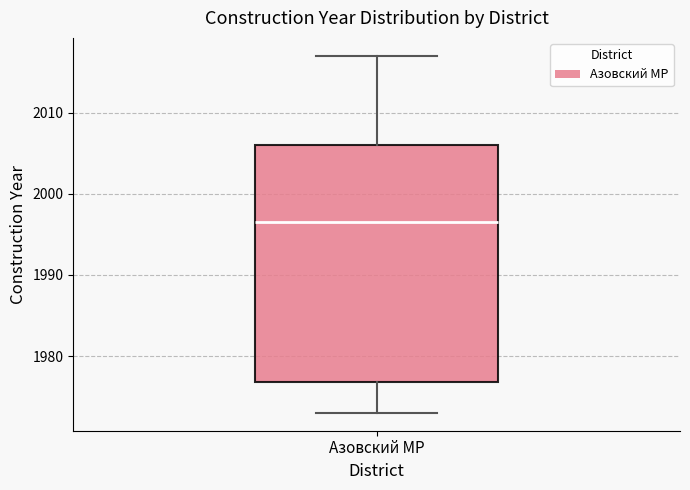

Where does the median line of the box for Азовский МР sit on the y-axis? The values are not printed on the chart, so give them approximately, as read against the axis.

1997